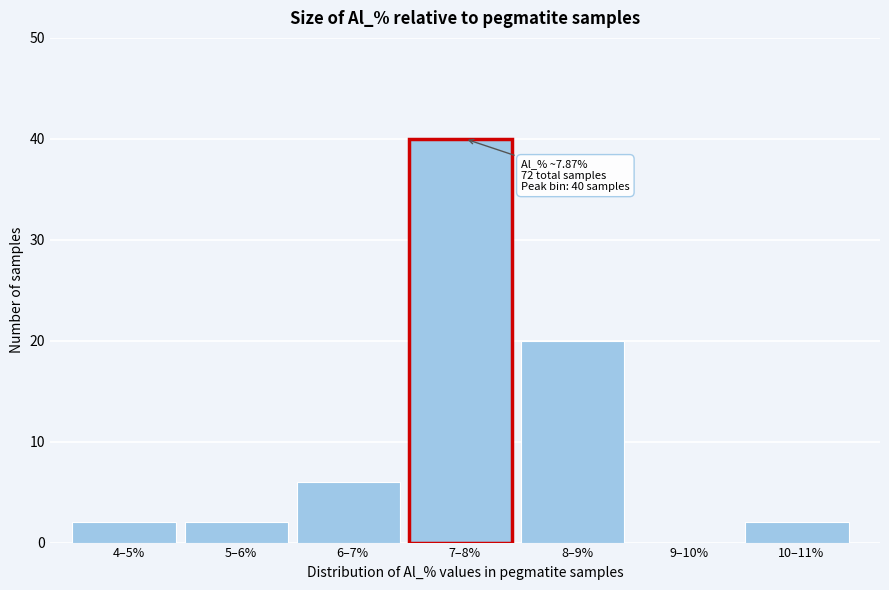

Reading left to right, extract all data points from this chart.

4–5%=2	5–6%=2	6–7%=6	7–8%=40	8–9%=20	9–10%=0	10–11%=2